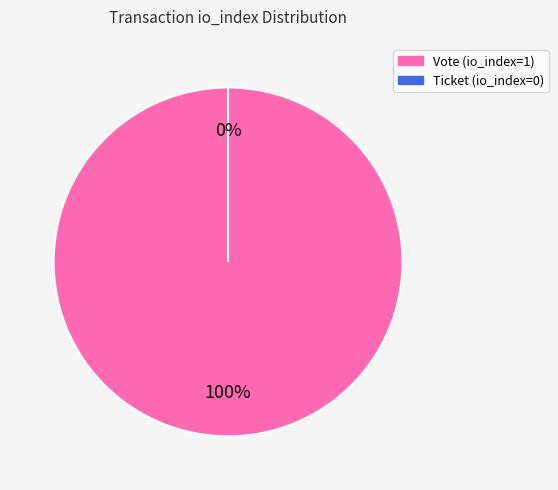

Rank the categories by value from lowest to highest.

Ticket (io_index=0), Vote (io_index=1)